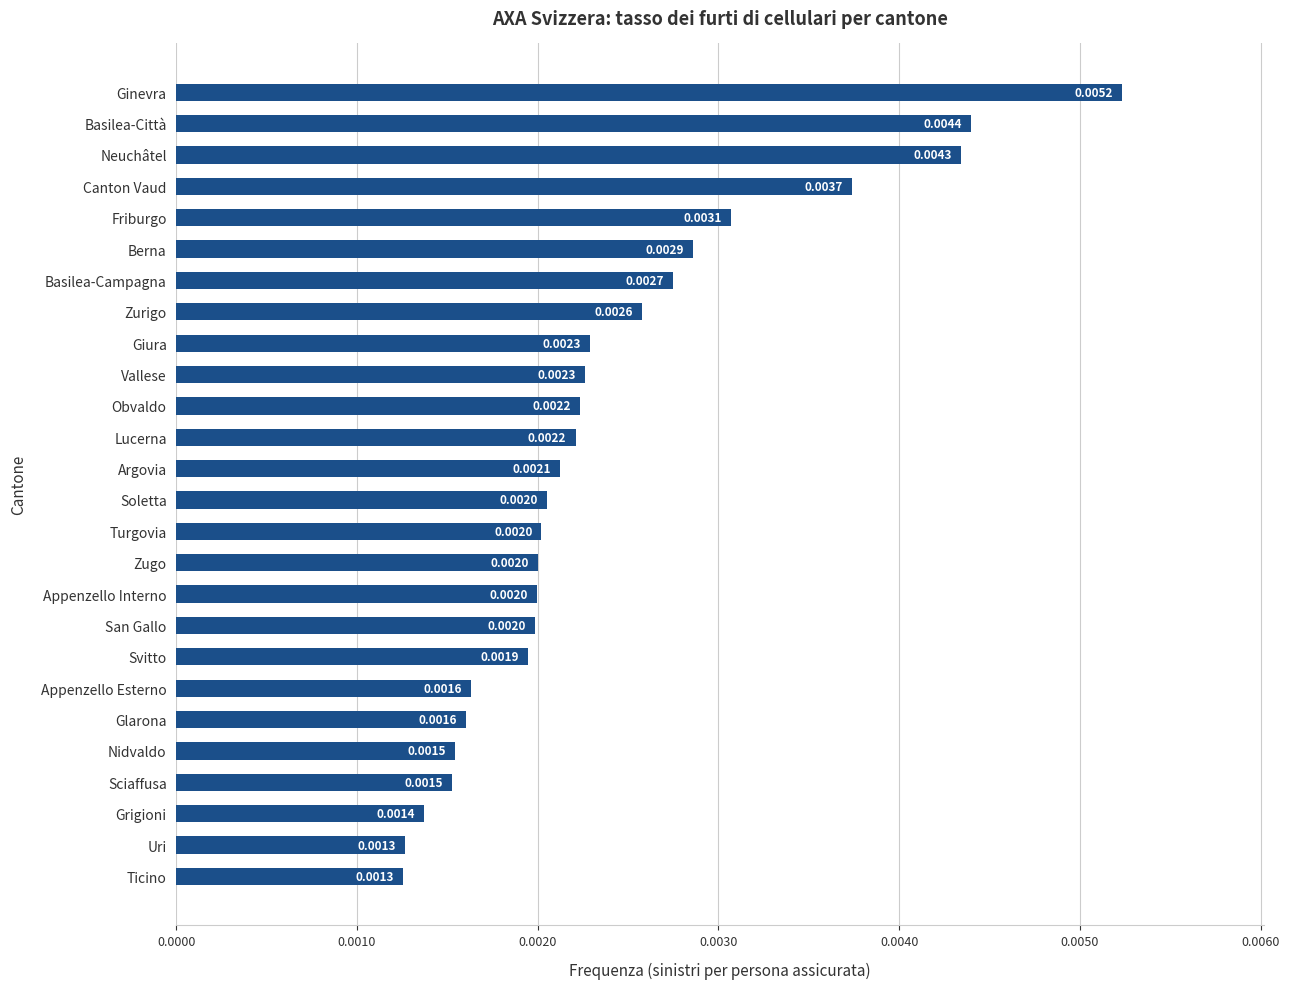

At which category does the chart reach its peak across all series?

Ginevra